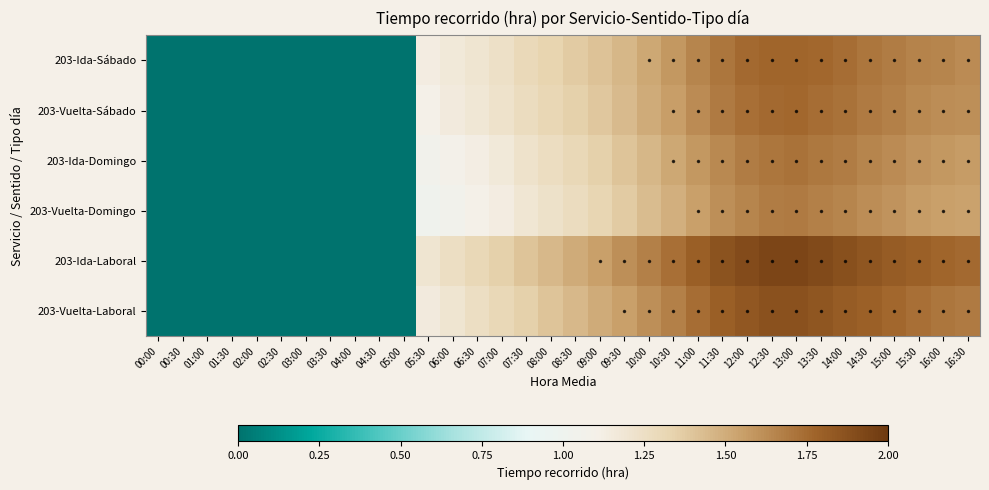

Reading left to right, extract all data points from this chart.

203-Ida-Sábado: 00:00=0.0	00:30=0.0	01:00=0.0	01:30=0.0	02:00=0.0	02:30=0.0	03:00=0.0	03:30=0.0	04:00=0.0	04:30=0.0	05:00=0.0	05:30=1.1	06:00=1.2	06:30=1.2	07:00=1.2	07:30=1.3	08:00=1.3	08:30=1.4	09:00=1.4	09:30=1.5	10:00=1.5	10:30=1.6	11:00=1.6	11:30=1.7	12:00=1.8	12:30=1.8	13:00=1.8	13:30=1.8	14:00=1.7	14:30=1.7	15:00=1.7	15:30=1.7	16:00=1.6	16:30=1.6
203-Vuelta-Sábado: 00:00=0.0	00:30=0.0	01:00=0.0	01:30=0.0	02:00=0.0	02:30=0.0	03:00=0.0	03:30=0.0	04:00=0.0	04:30=0.0	05:00=0.0	05:30=1.1	06:00=1.1	06:30=1.2	07:00=1.2	07:30=1.3	08:00=1.3	08:30=1.4	09:00=1.4	09:30=1.4	10:00=1.5	10:30=1.6	11:00=1.6	11:30=1.7	12:00=1.7	12:30=1.8	13:00=1.8	13:30=1.7	14:00=1.7	14:30=1.7	15:00=1.7	15:30=1.6	16:00=1.6	16:30=1.6
203-Ida-Domingo: 00:00=0.0	00:30=0.0	01:00=0.0	01:30=0.0	02:00=0.0	02:30=0.0	03:00=0.0	03:30=0.0	04:00=0.0	04:30=0.0	05:00=0.0	05:30=1.1	06:00=1.1	06:30=1.1	07:00=1.2	07:30=1.2	08:00=1.3	08:30=1.3	09:00=1.4	09:30=1.4	10:00=1.5	10:30=1.5	11:00=1.6	11:30=1.6	12:00=1.7	12:30=1.7	13:00=1.7	13:30=1.7	14:00=1.7	14:30=1.6	15:00=1.6	15:30=1.6	16:00=1.6	16:30=1.6
203-Vuelta-Domingo: 00:00=0.0	00:30=0.0	01:00=0.0	01:30=0.0	02:00=0.0	02:30=0.0	03:00=0.0	03:30=0.0	04:00=0.0	04:30=0.0	05:00=0.0	05:30=1.0	06:00=1.1	06:30=1.1	07:00=1.1	07:30=1.2	08:00=1.2	08:30=1.3	09:00=1.3	09:30=1.4	10:00=1.4	10:30=1.5	11:00=1.6	11:30=1.6	12:00=1.6	12:30=1.7	13:00=1.7	13:30=1.7	14:00=1.6	14:30=1.6	15:00=1.6	15:30=1.6	16:00=1.6	16:30=1.5
203-Ida-Laboral: 00:00=0.0	00:30=0.0	01:00=0.0	01:30=0.0	02:00=0.0	02:30=0.0	03:00=0.0	03:30=0.0	04:00=0.0	04:30=0.0	05:00=0.0	05:30=1.2	06:00=1.2	06:30=1.3	07:00=1.4	07:30=1.4	08:00=1.4	08:30=1.5	09:00=1.6	09:30=1.6	10:00=1.7	10:30=1.7	11:00=1.8	11:30=1.9	12:00=1.9	12:30=1.9	13:00=1.9	13:30=1.9	14:00=1.9	14:30=1.9	15:00=1.8	15:30=1.8	16:00=1.8	16:30=1.8
203-Vuelta-Laboral: 00:00=0.0	00:30=0.0	01:00=0.0	01:30=0.0	02:00=0.0	02:30=0.0	03:00=0.0	03:30=0.0	04:00=0.0	04:30=0.0	05:00=0.0	05:30=1.1	06:00=1.2	06:30=1.2	07:00=1.3	07:30=1.4	08:00=1.4	08:30=1.4	09:00=1.5	09:30=1.6	10:00=1.6	10:30=1.7	11:00=1.7	11:30=1.8	12:00=1.8	12:30=1.9	13:00=1.9	13:30=1.9	14:00=1.8	14:30=1.8	15:00=1.8	15:30=1.7	16:00=1.7	16:30=1.7